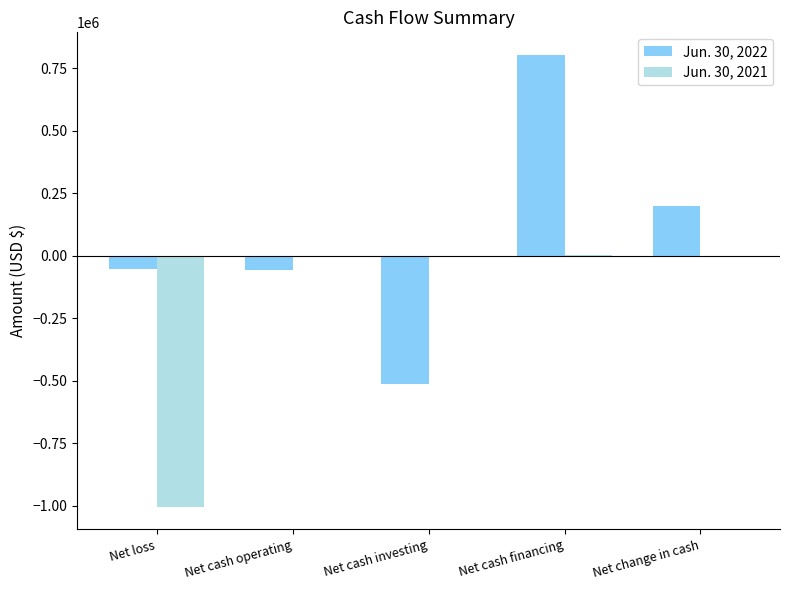

What is the total value across all series at Net loss?

-1055956